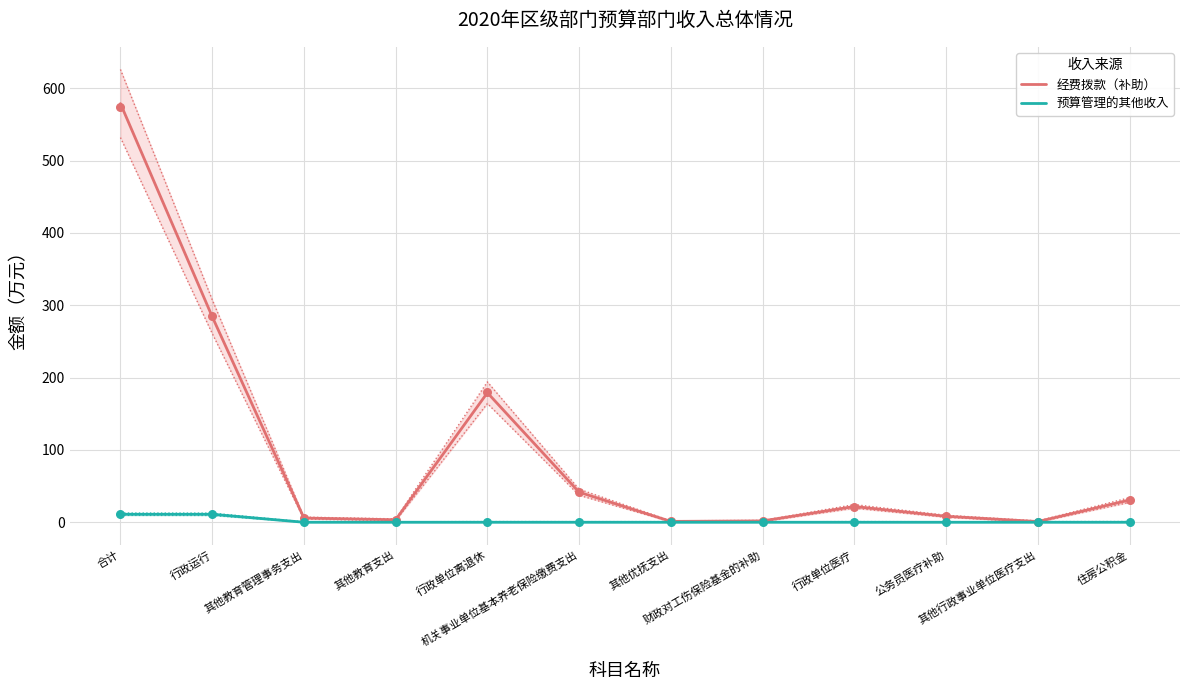

Which series reaches the minimum Y coordinate?

预算管理的其他收入